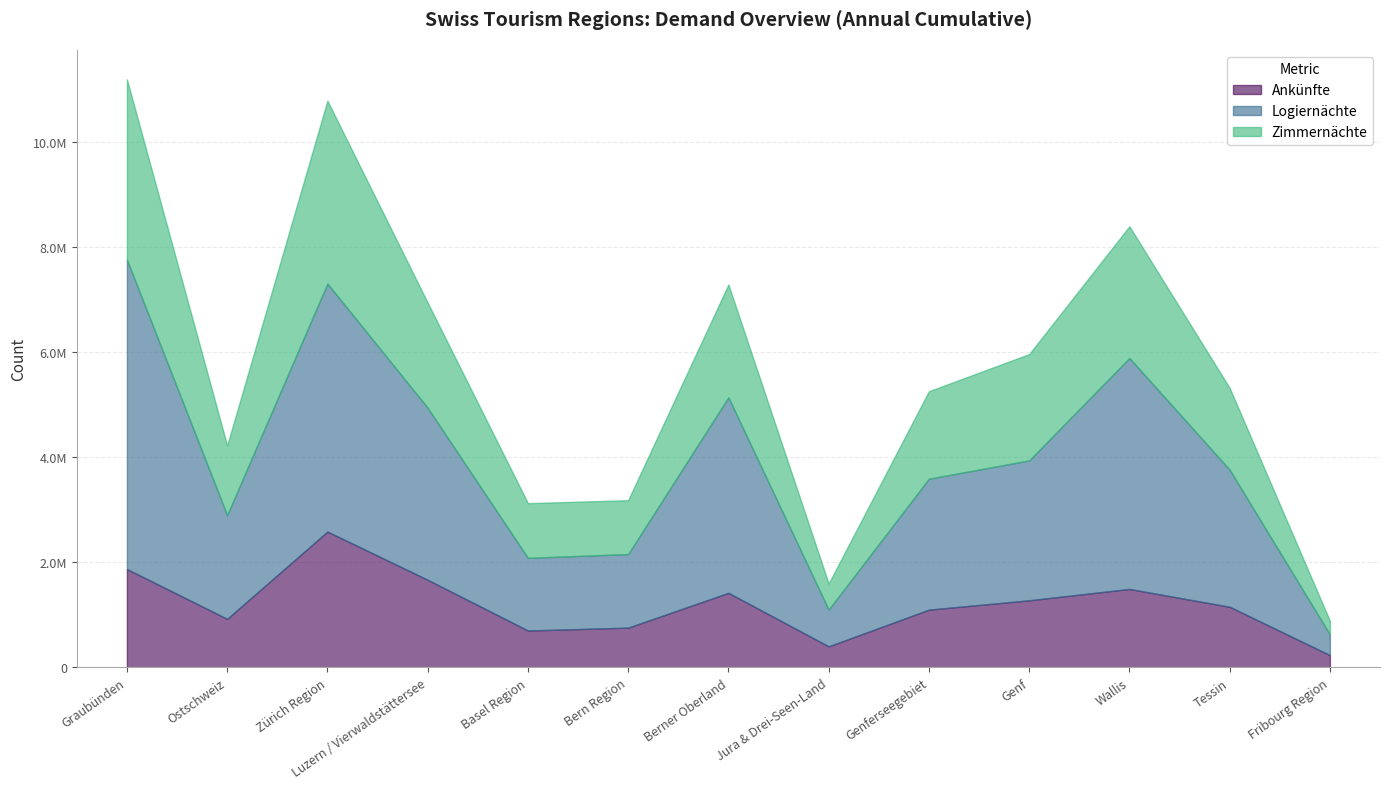

How many data points in Zimmernächte are less than 1664199?

6